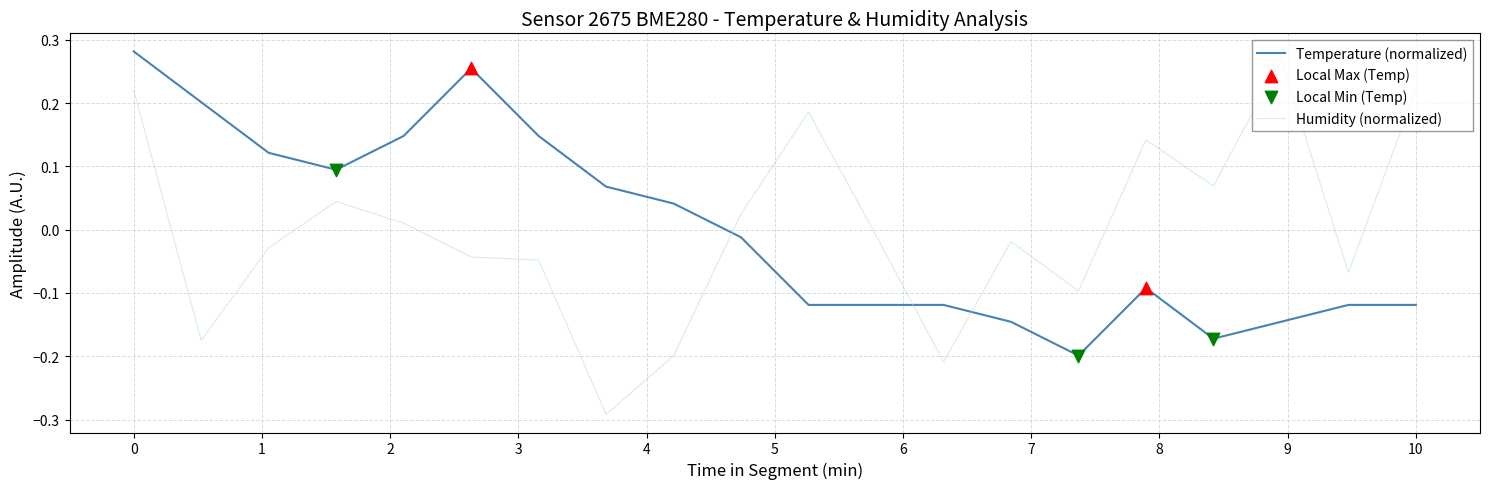

What is the difference between the maximum and minimum values in the Humidity (normalized) series?

0.6